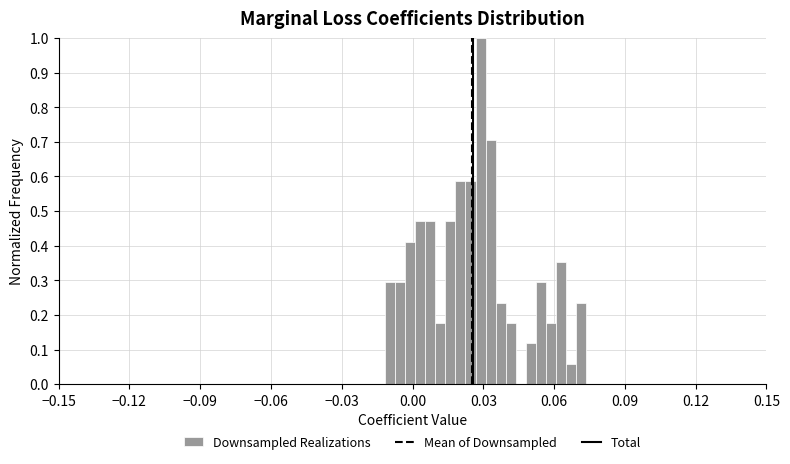

Read against the x-axis, roughly where is the centre of the tallest bar?

0.030